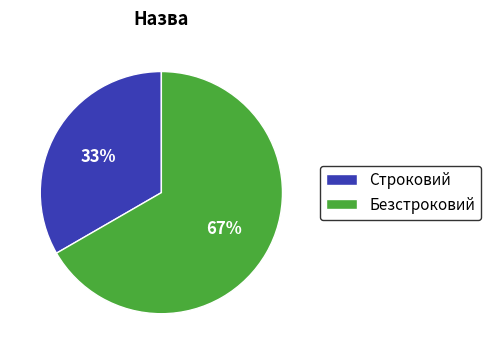

Does any single category account for the majority?

Yes